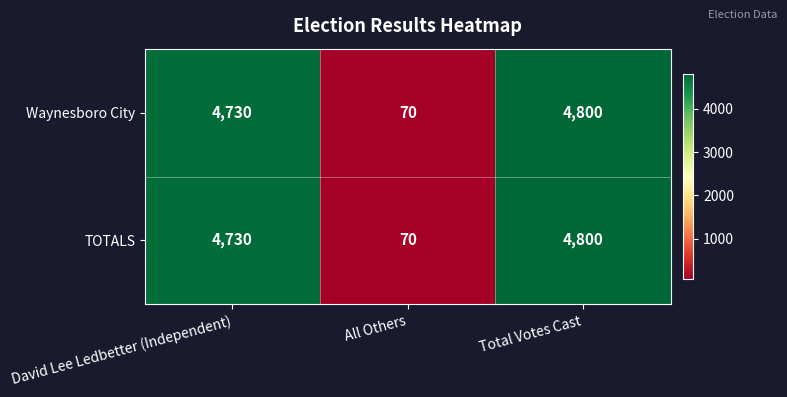

At which category is the sum across all series the highest?

Total Votes Cast